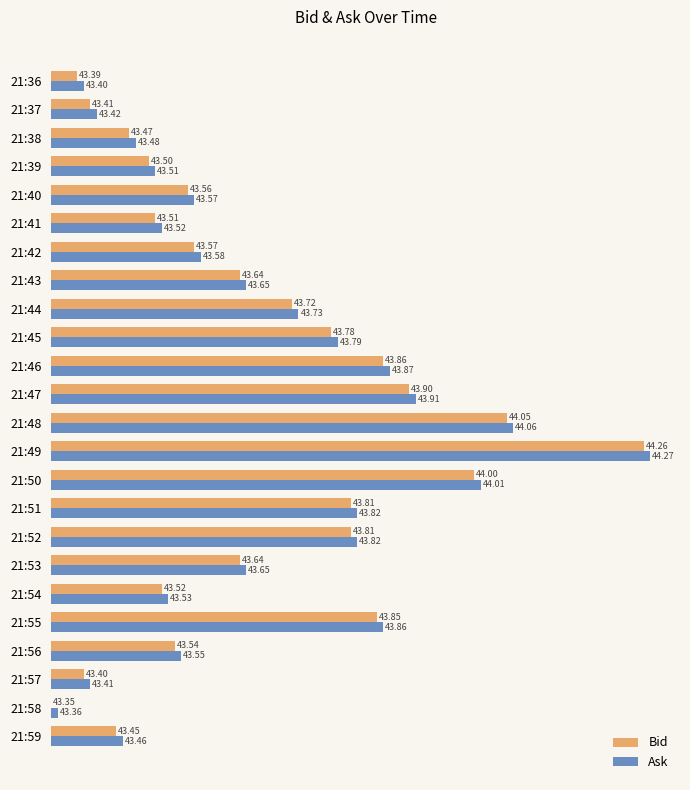

What is the difference between the maximum and minimum values in the Ask series?

0.9